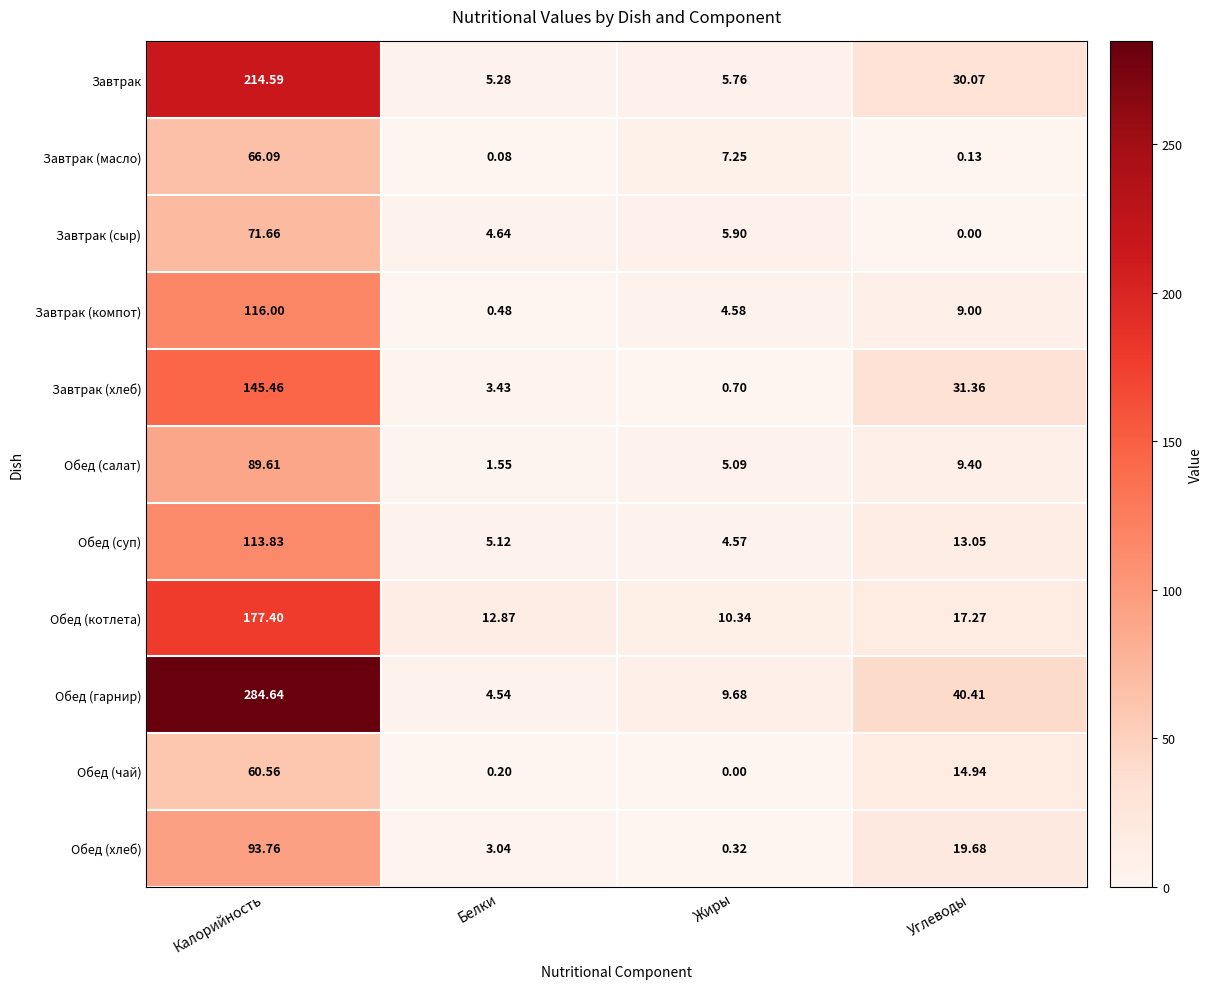

Which series changed the most between Калорийность and Жиры?

Обед (гарнир)